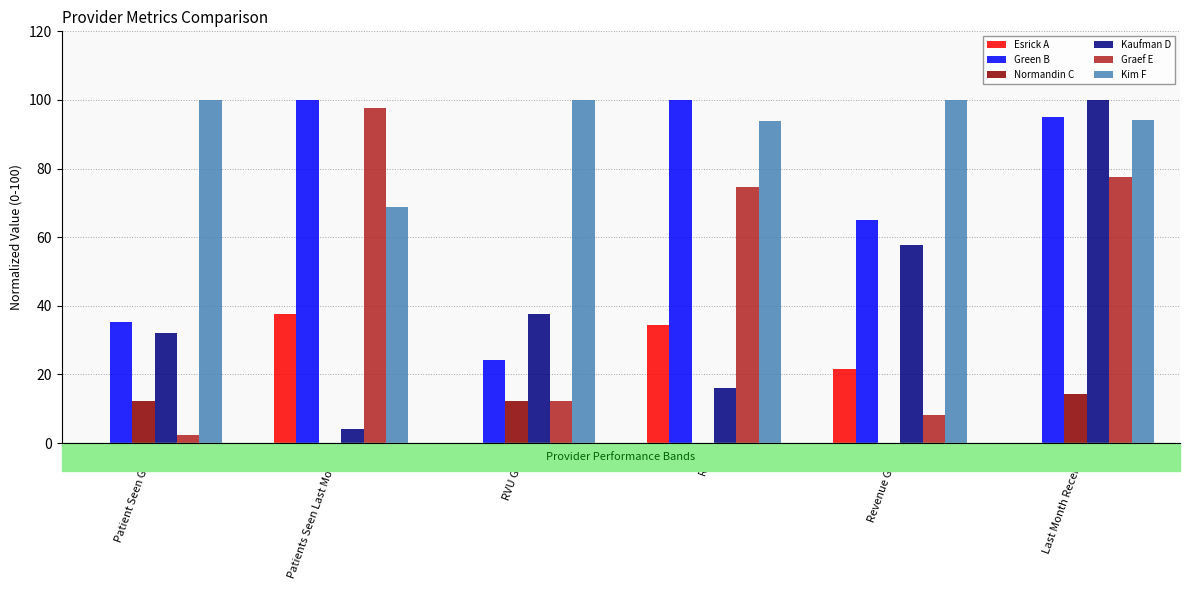

Between RVU Goal and Revenue Goal, which series saw the biggest shift?

Green B